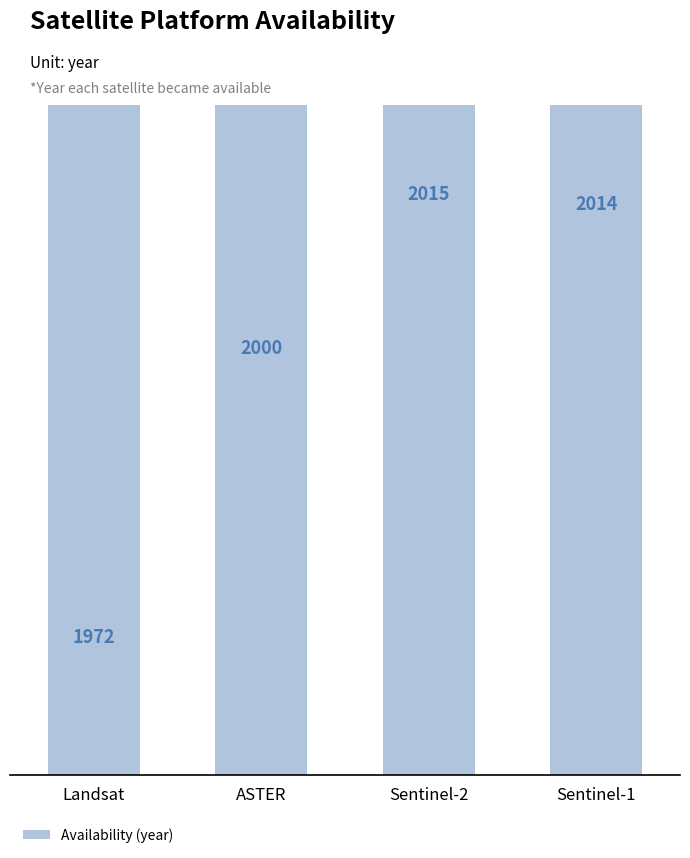

The value at Sentinel-1 is 2014. True or false?

True